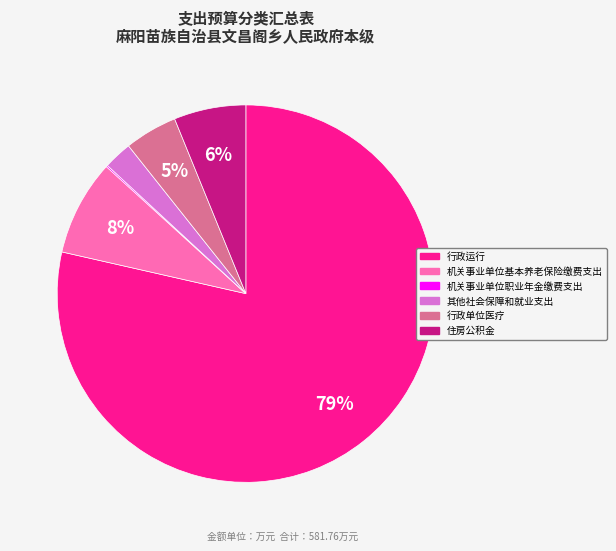

True or false: 机关事业单位基本养老保险缴费支出 accounts for 1% of the total.

False